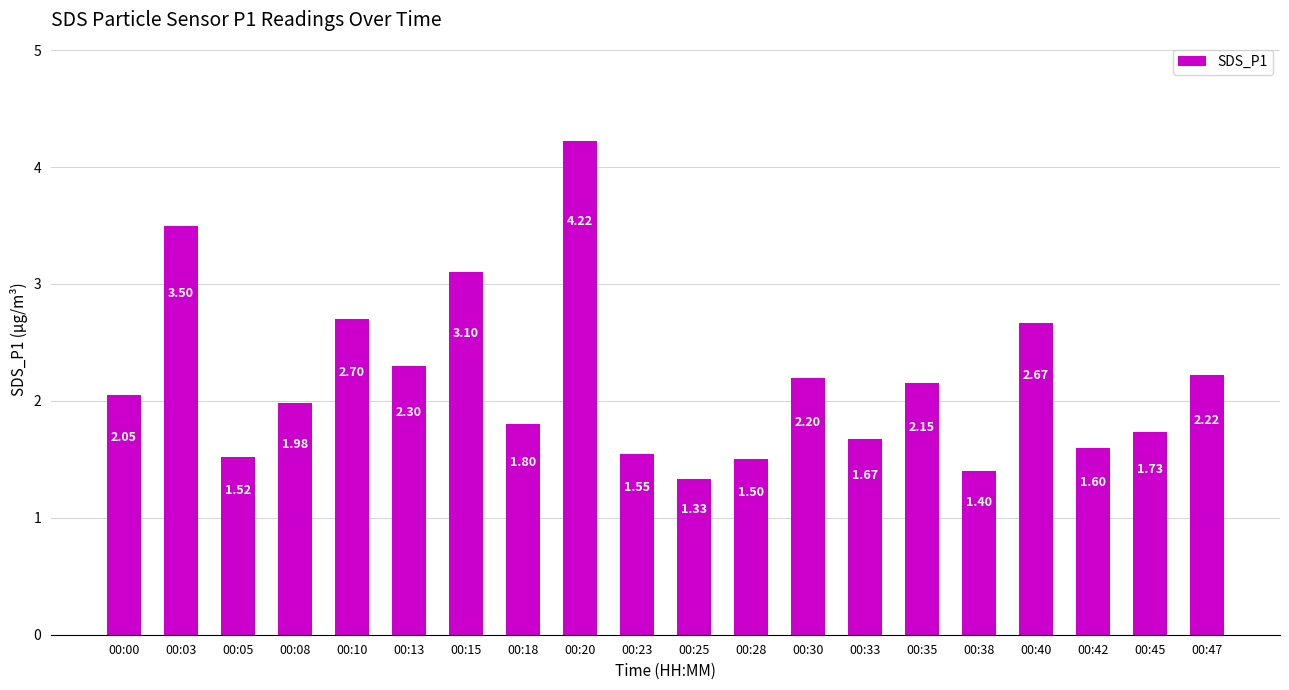

Approximately how many times larger is the value at 00:15 compared to 00:35?

1.4